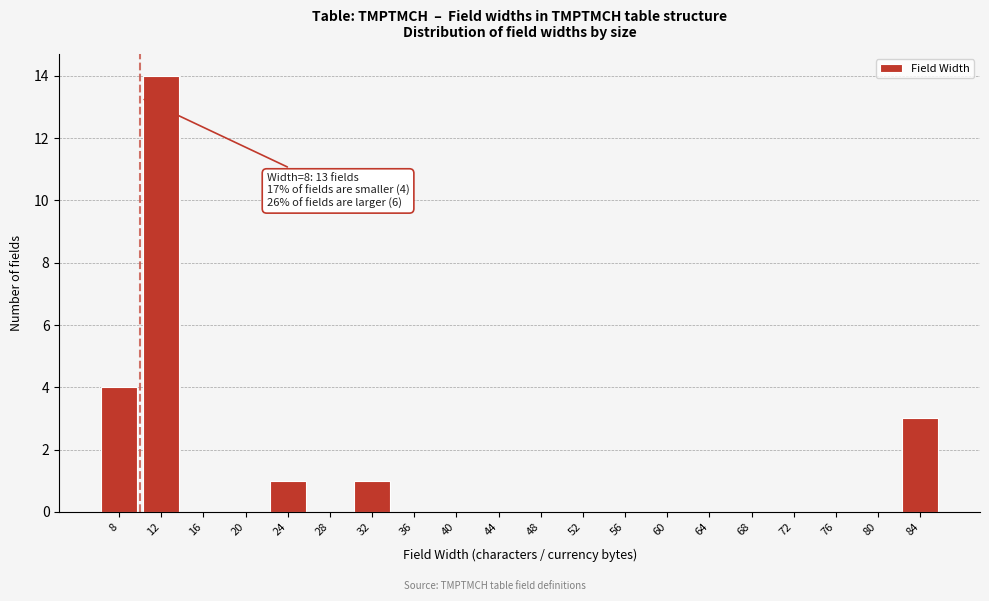

Reading left to right, what are all the values shown in this chart?

8=4	12=14	16=0	20=0	24=1	28=0	32=1	36=0	40=0	44=0	48=0	52=0	56=0	60=0	64=0	68=0	72=0	76=0	80=0	84=3